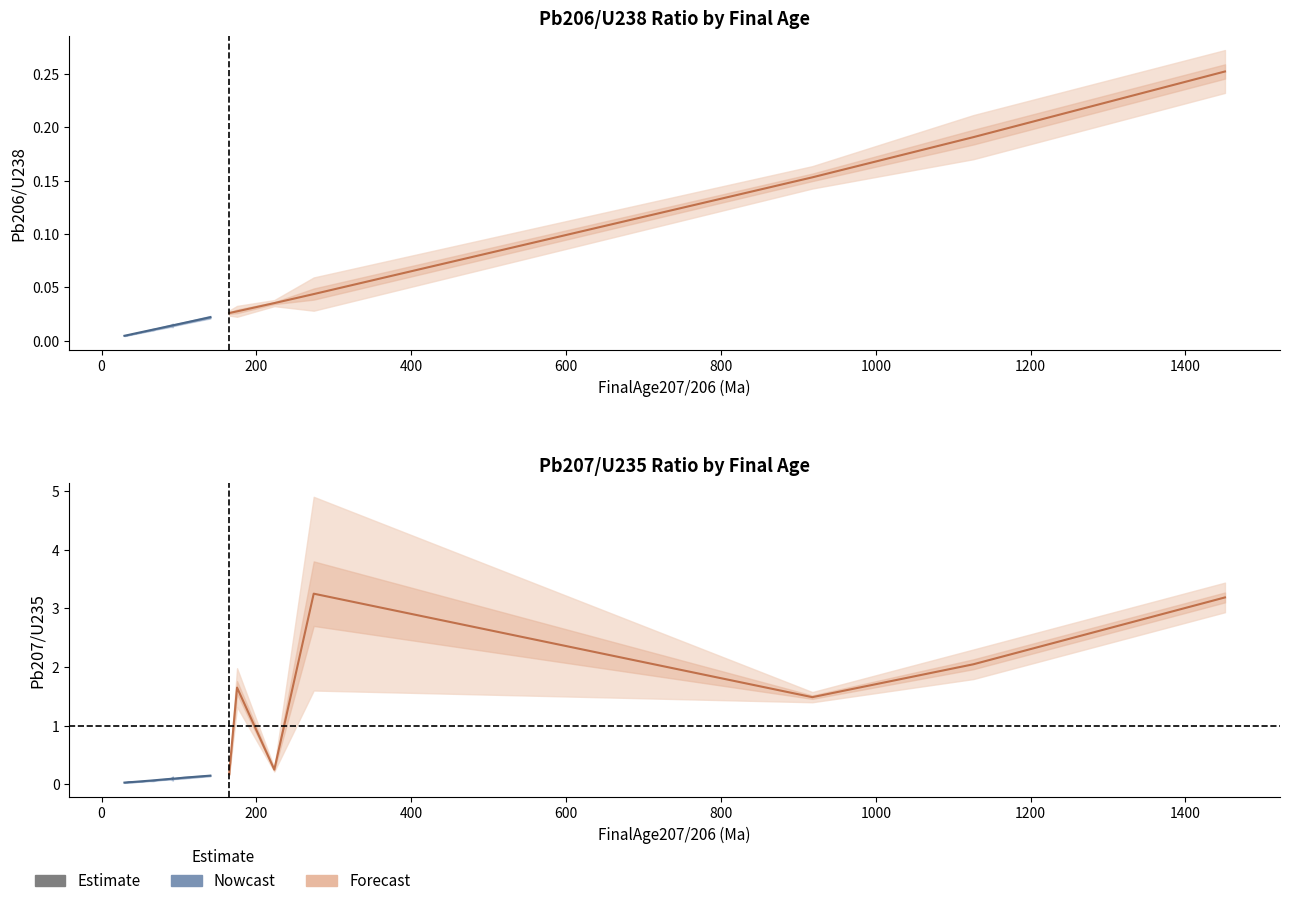

List the labels in order of Pb206/U238 value, largest first.

1451.0, 1126.0, 918.0, 274.0, 223.1, 175.0, 164.8, 140.5, 106.8, 92.2, 92.1, 89.2, 75.4, 69.9, 69.0, 66.8, 61.5, 39.9, 34.92, 29.53